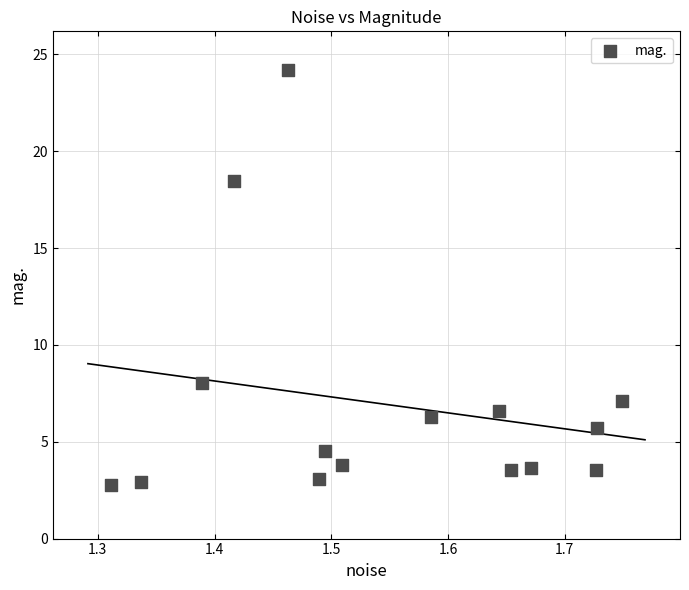

What Y value in the scatter plot is closest to 13?

8.0